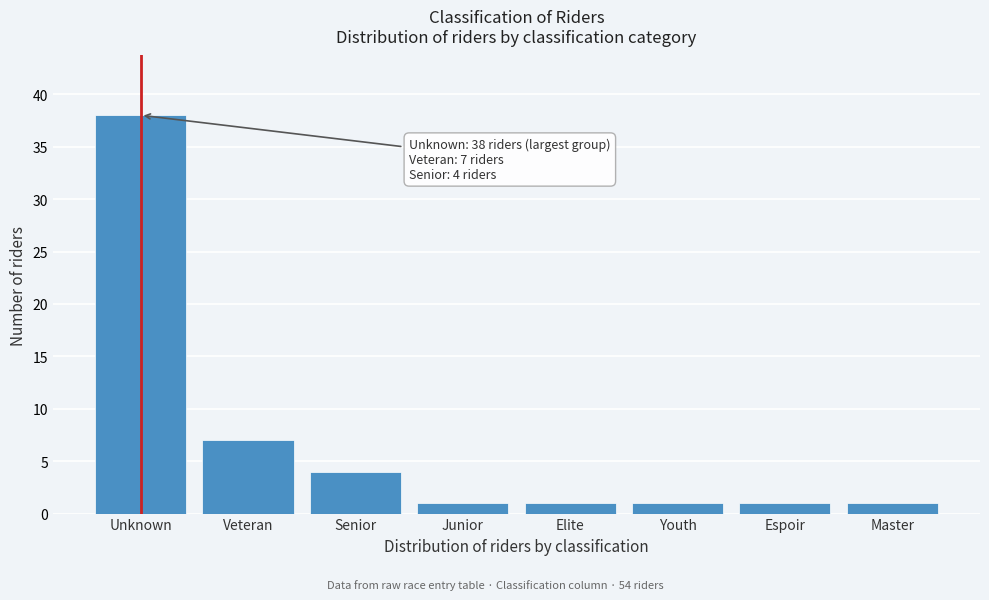

Reading left to right, extract all data points from this chart.

38	7	4	1	1	1	1	1